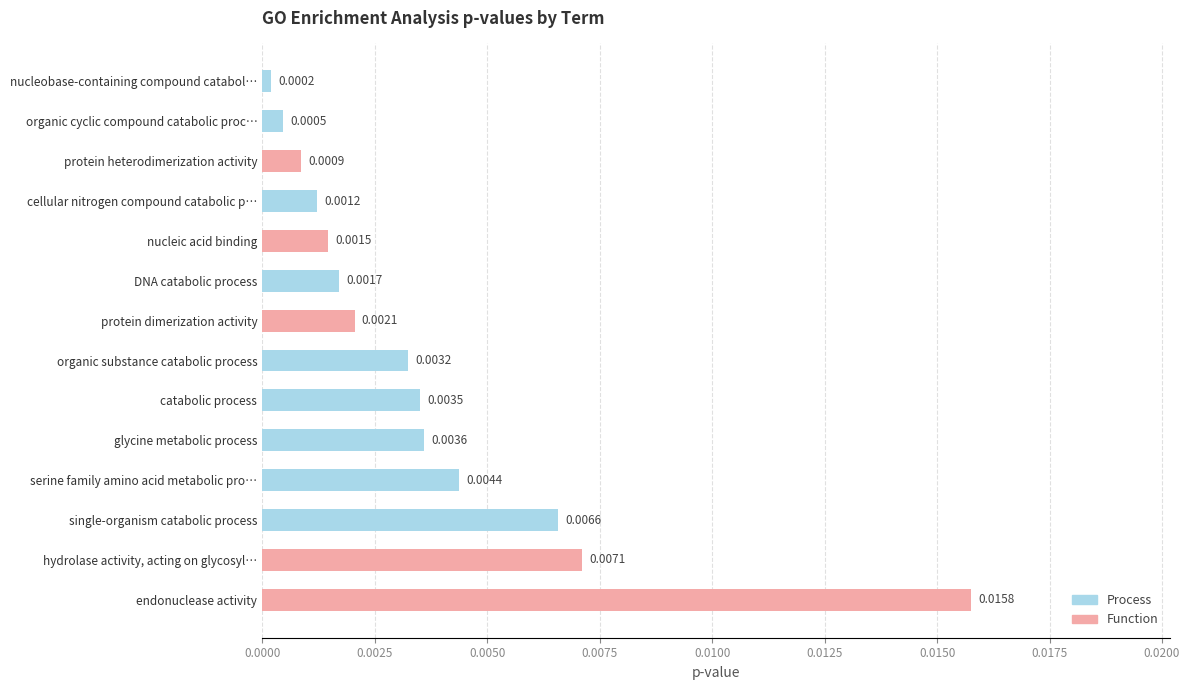

How many data points does each series have?

14